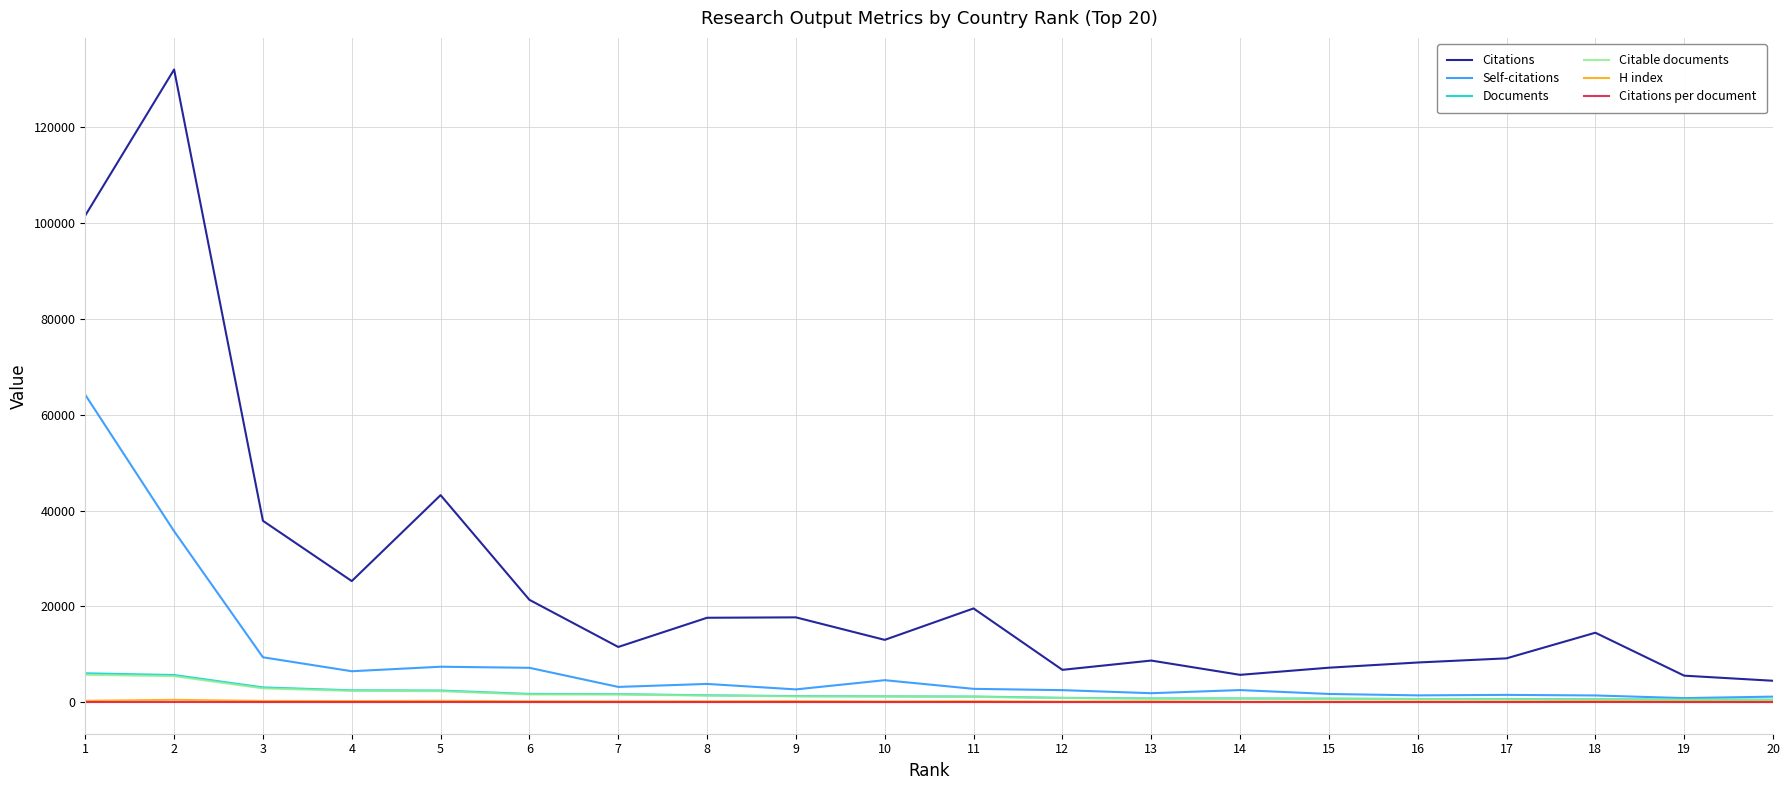

Read the Citations per document value at 2.

23.3